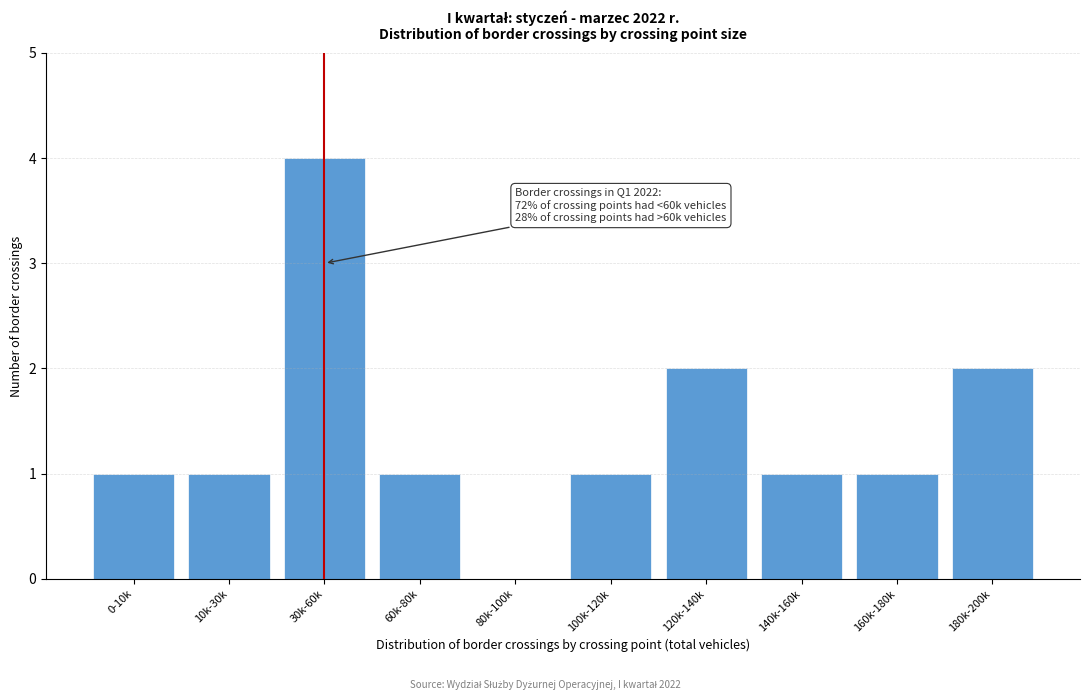

Reading left to right, extract all data points from this chart.

0-10k=1	10k-30k=1	30k-60k=4	60k-80k=1	80k-100k=0	100k-120k=1	120k-140k=2	140k-160k=1	160k-180k=1	180k-200k=2